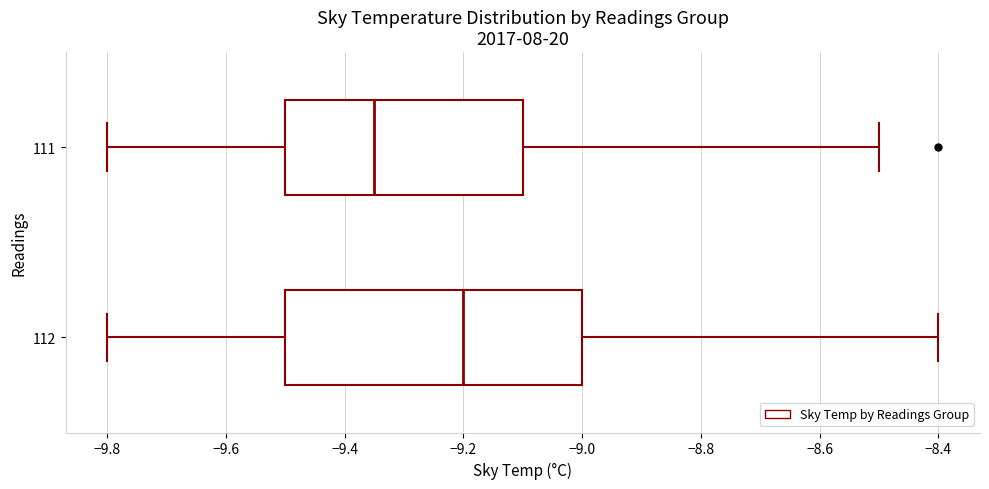

Reading bottom to top, transcribe this box plot: for each box, give where its median line is, the range the box spans, and where its two whiskers end, as read against the x-axis. The values are not printed on the chart, so give them approximately, as read against the axis.

112: median -9.20, box -9.50 to -9.00, whiskers -9.80 to -8.40
111: median -9.34, box -9.50 to -9.10, whiskers -9.80 to -8.50